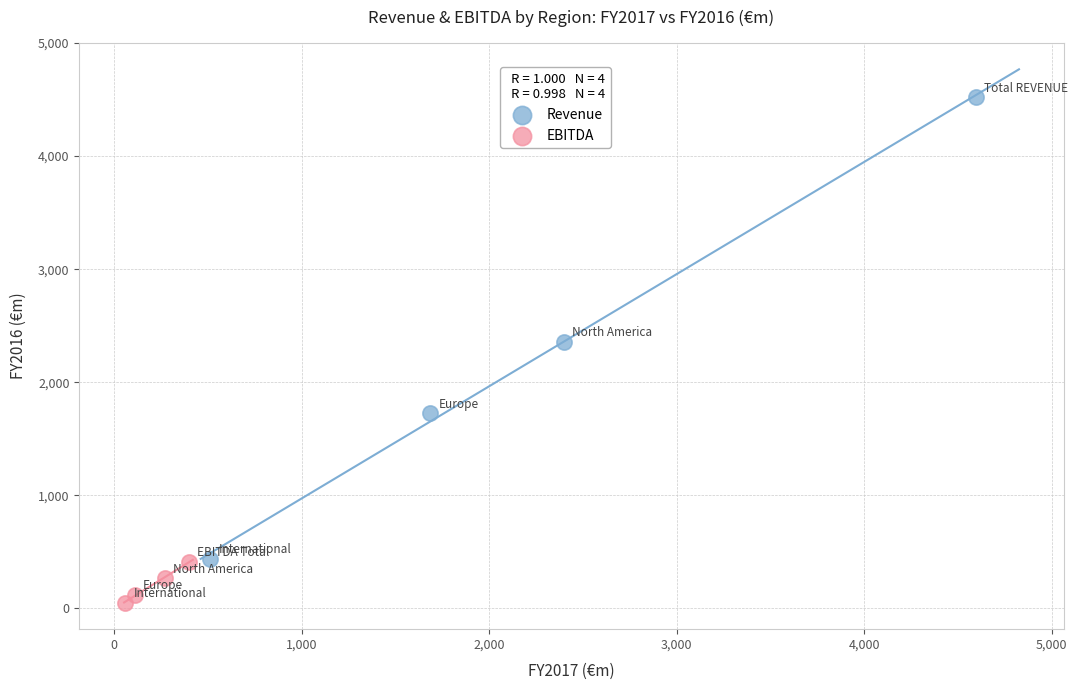

Which series has the widest spread of Y values?

Revenue